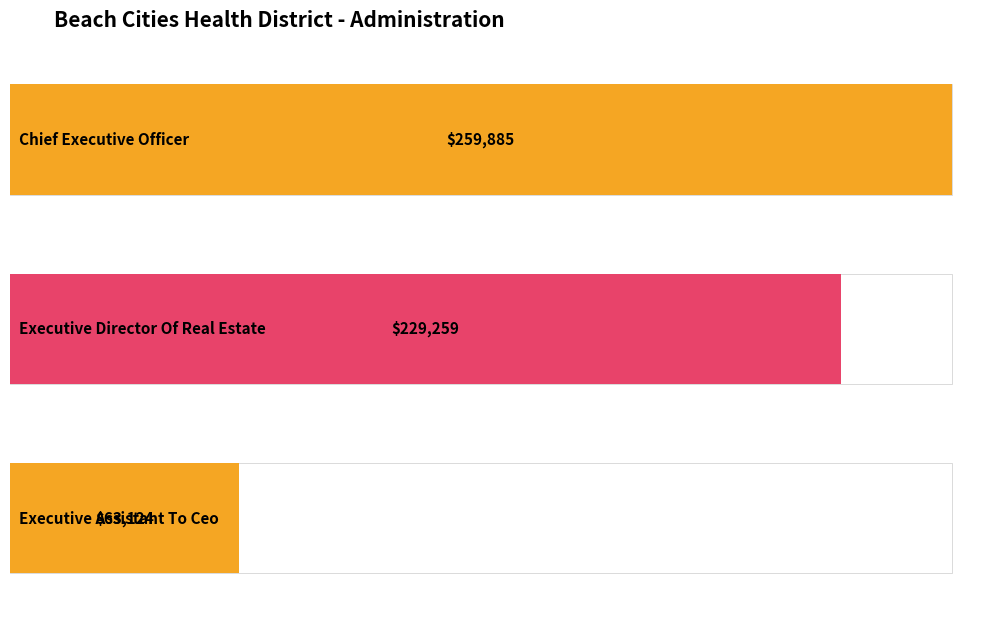

Rank the categories by value from highest to lowest.

Chief Executive Officer, Executive Director Of Real Estate, Executive Assistant To Ceo